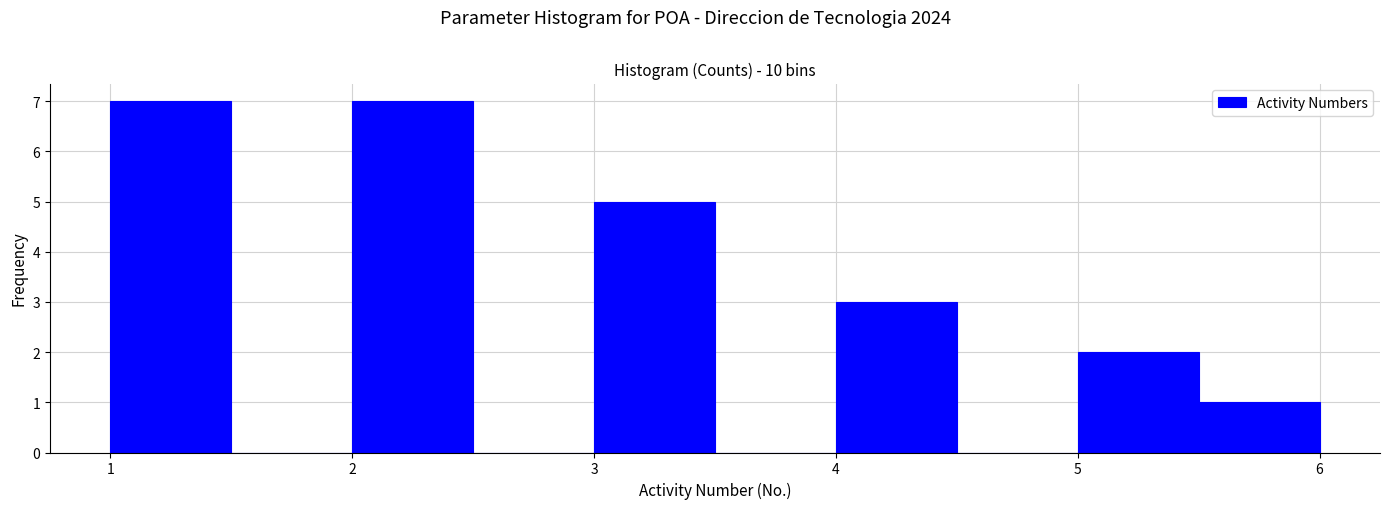

Reading left to right, list every bar in this chart as the range it spans on the x-axis followed by its height. The values are not printed on the chart, so give them approximately, as read against the axis.

1.0 to 1.5: 7
1.5 to 2.0: 0
2.0 to 2.5: 7
2.5 to 3.0: 0
3.0 to 3.5: 5
3.5 to 4.0: 0
4.0 to 4.5: 3
4.5 to 5.0: 0
5.0 to 5.5: 2
5.5 to 6.0: 1